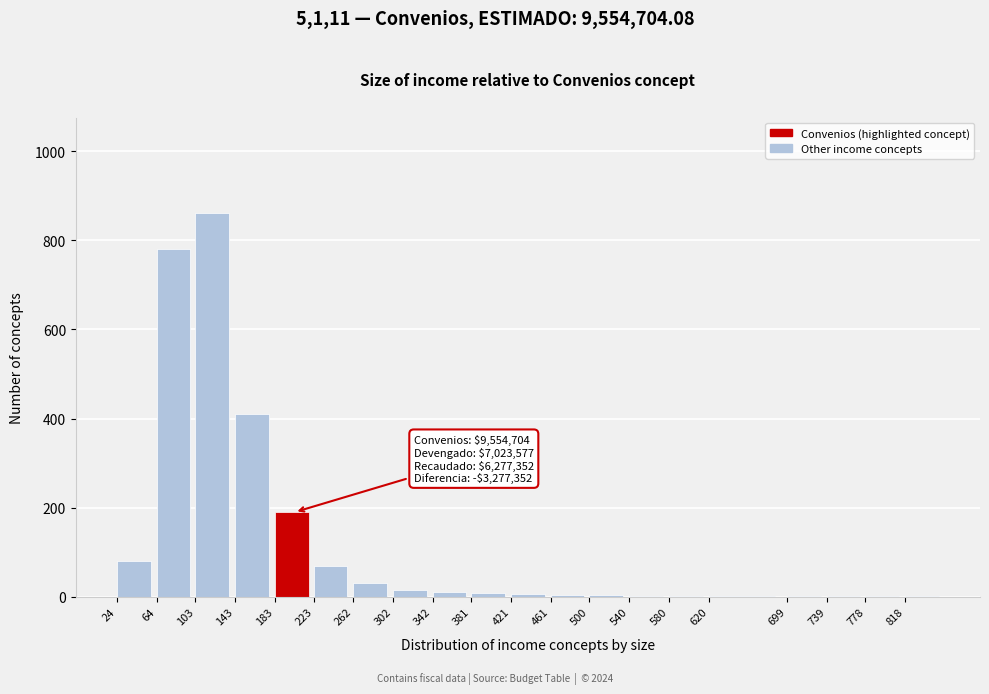

What is the sum of all values?

2481